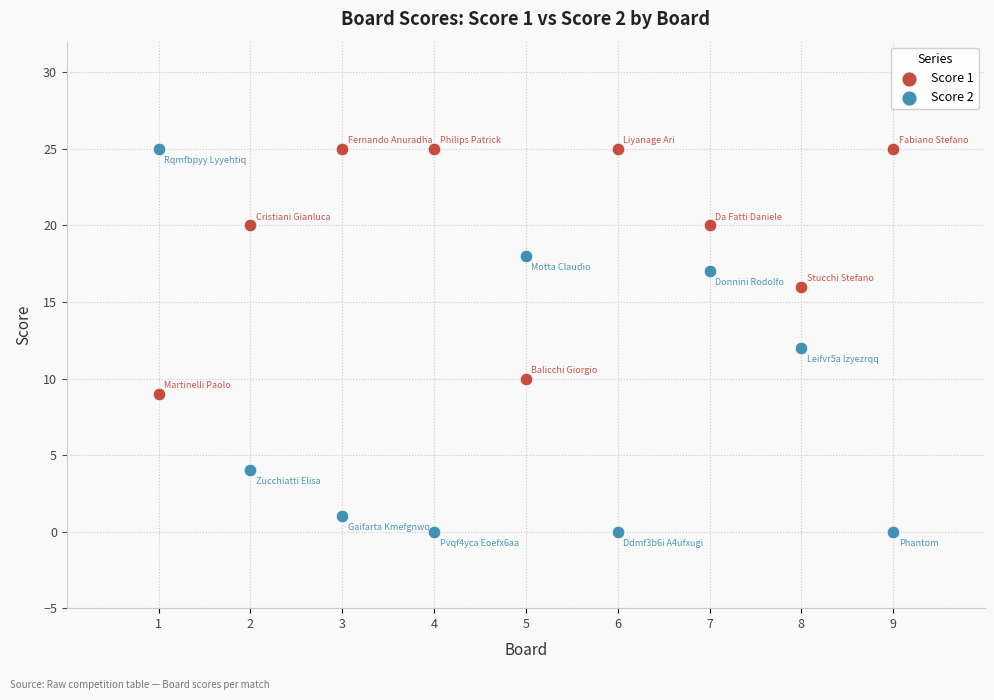

Which series reaches the minimum Y coordinate?

Score 2